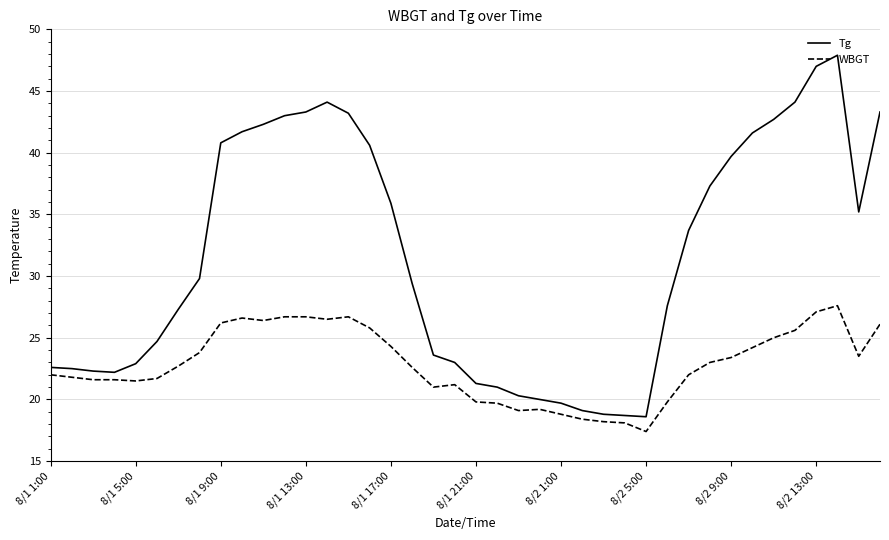

Which series has the largest total across all categories?

Tg